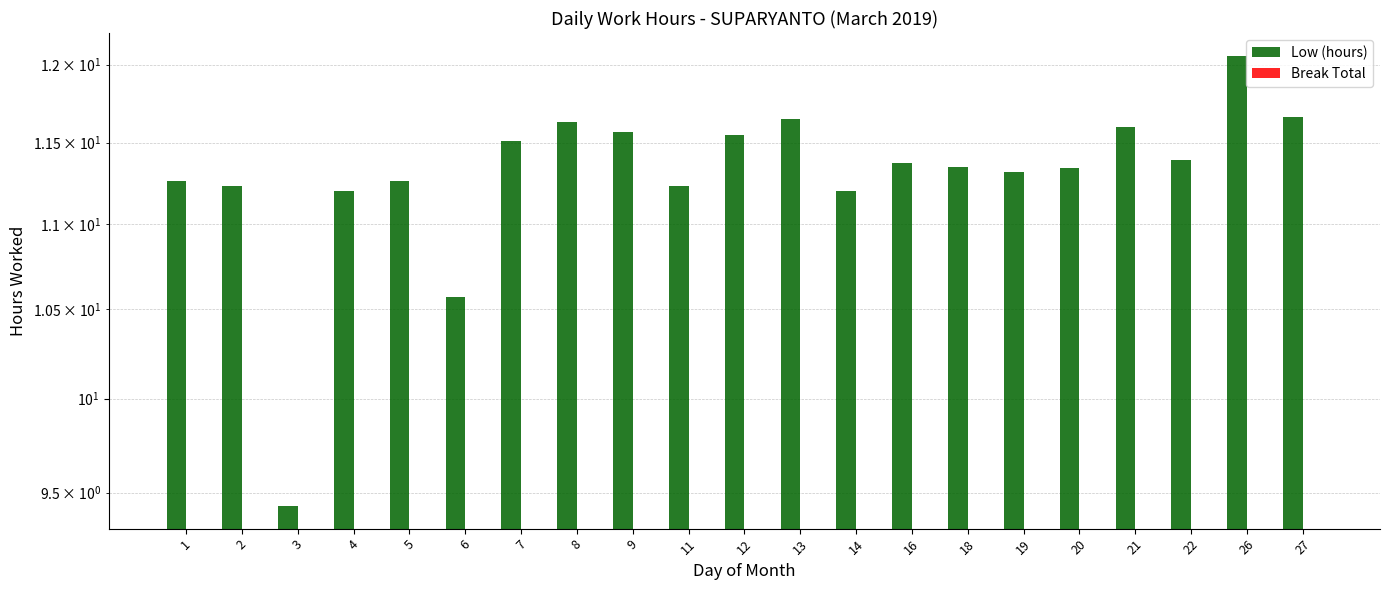

At which label does Low (hours) first exceed 11?

1